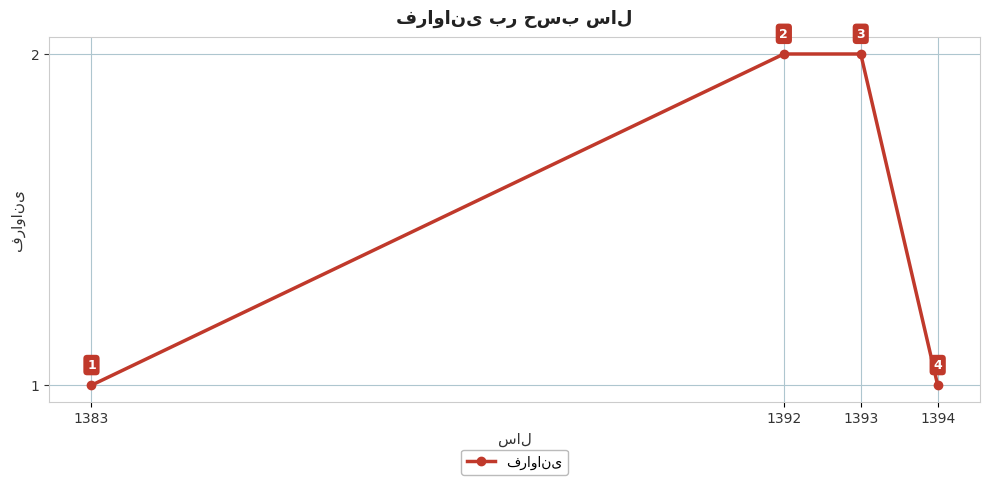

True or false: the data has more than 1 interior local peaks.

False